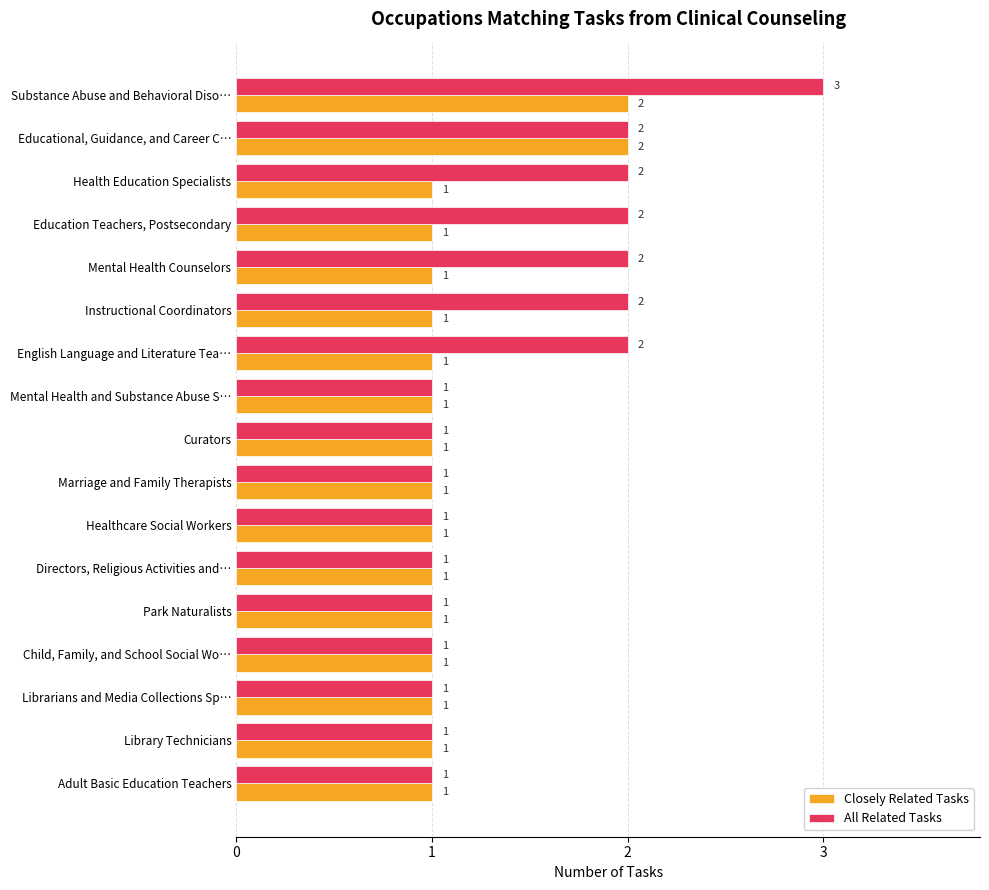

Is it true that Closely Related Tasks equals 0 at Substance Abuse and Behavioral Diso…?

False